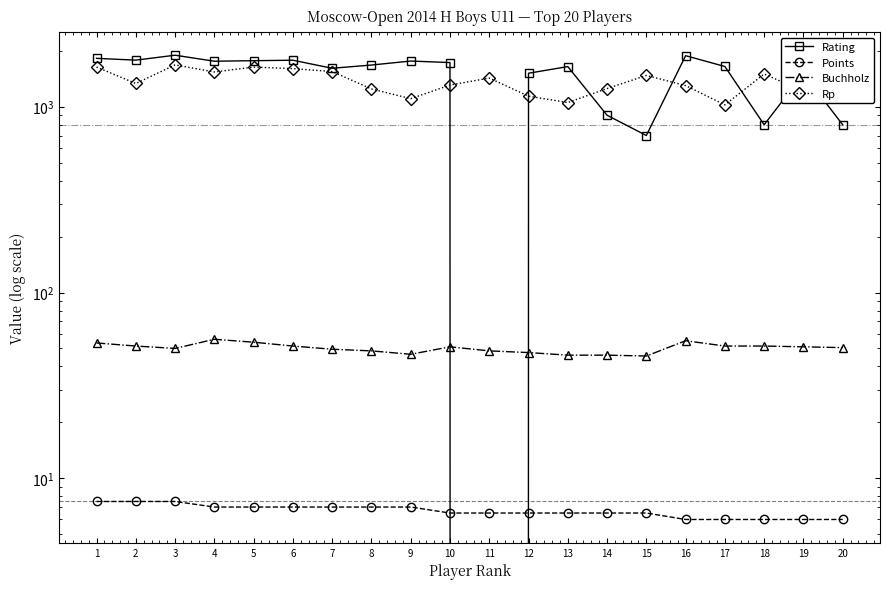

What is the total value across all series at 17?

2727.5